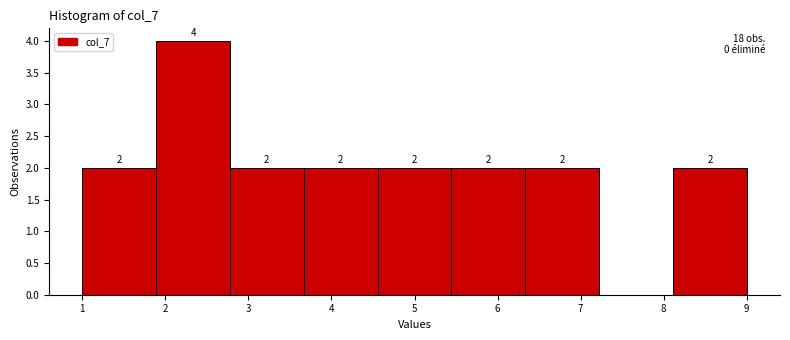

Over which range of the x-axis is the bar tallest?

1.9 to 2.8